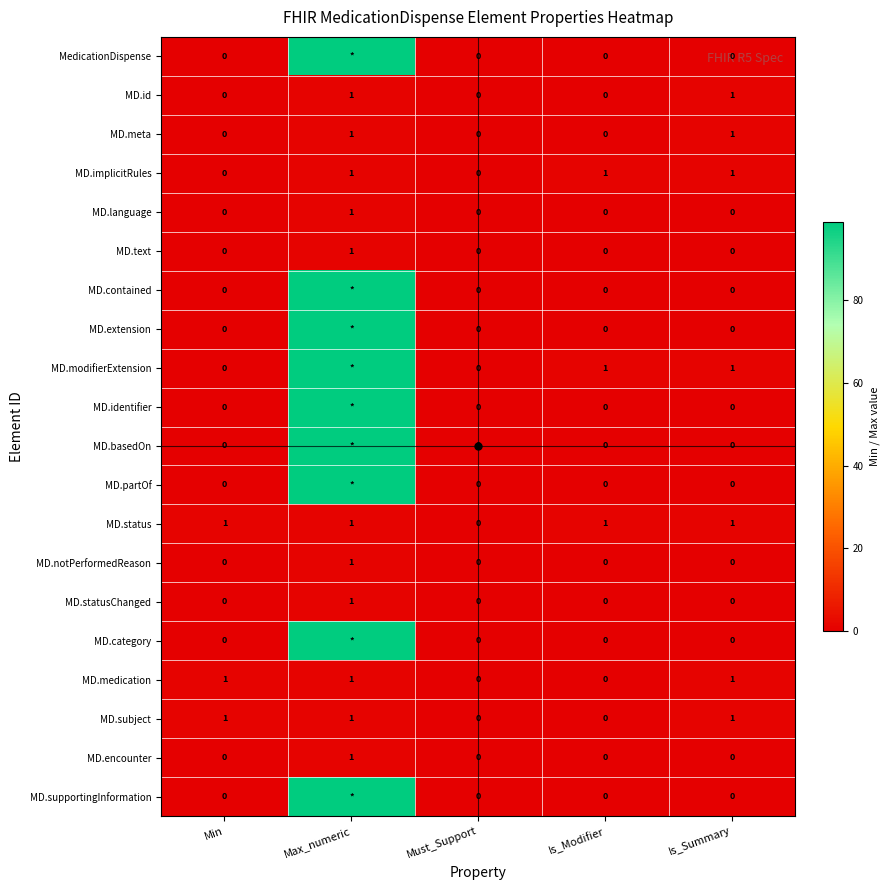

Between Max_numeric and Is_Modifier, which is larger?

Max_numeric